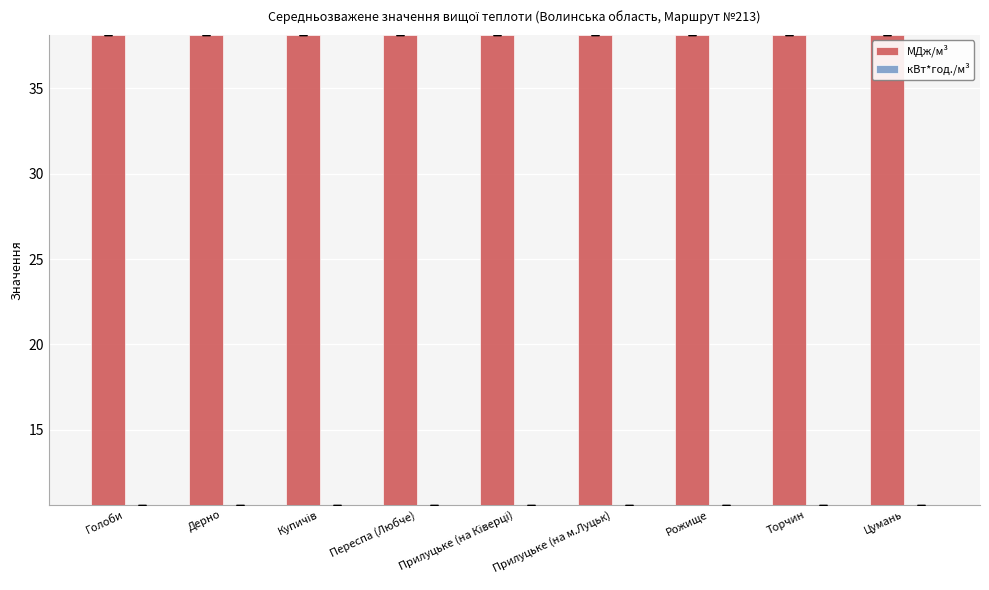

The МДж/м³ series shows 38.1 at Дерно. True or false?

True